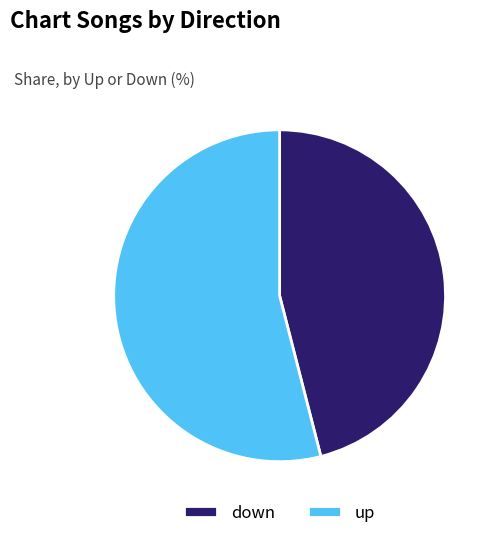

Between down and up, which is larger?

up